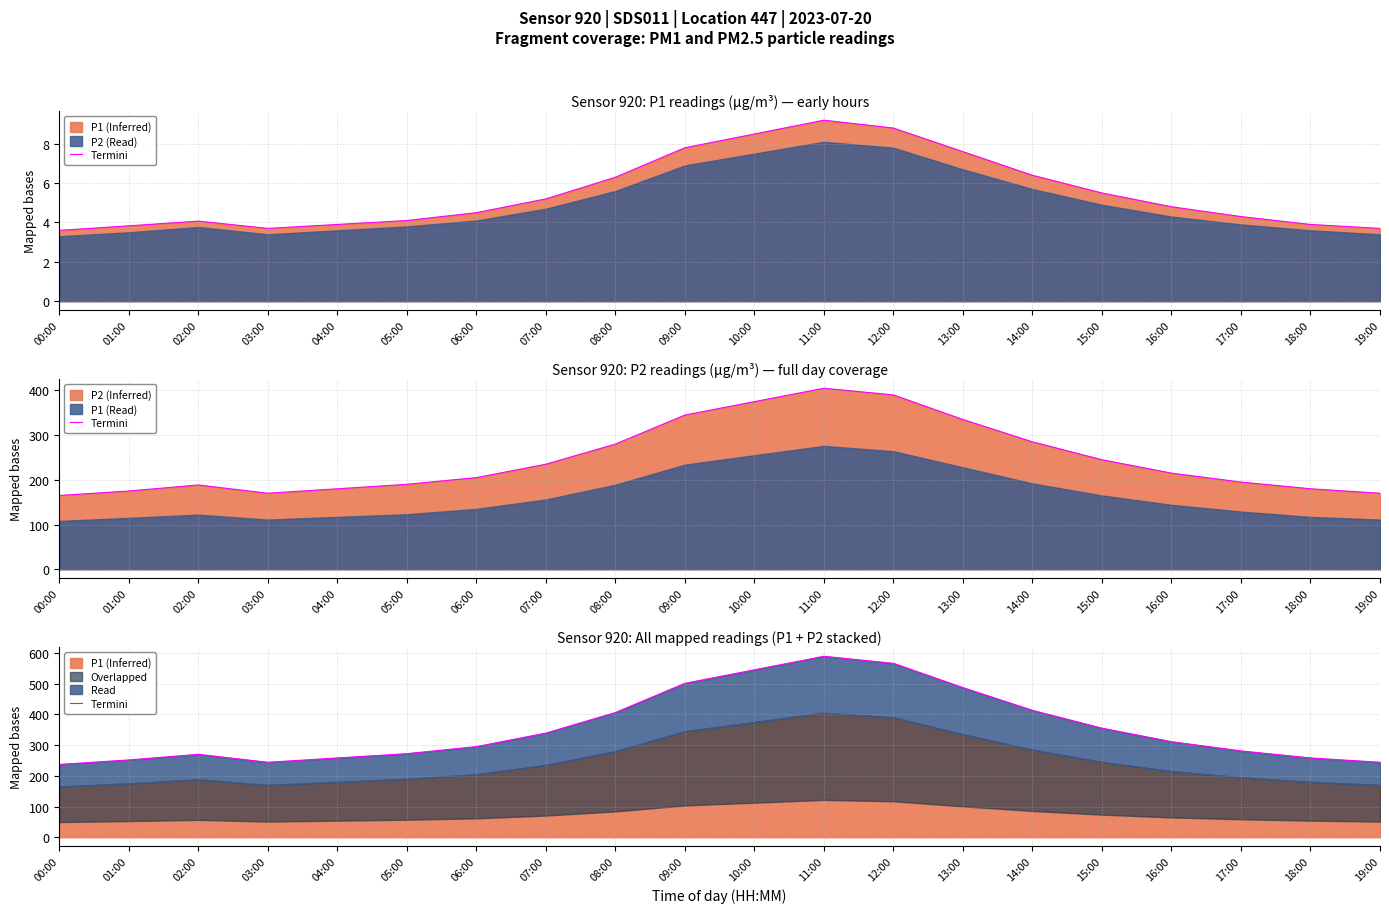

The chart shows a value of 312.6 at 10:00. True or false?

False